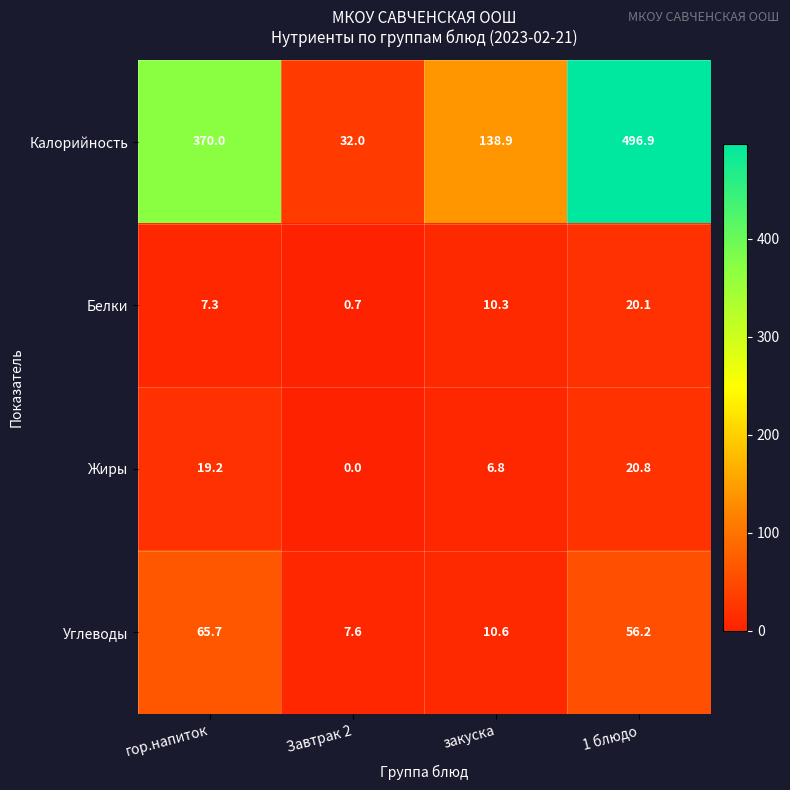

At which label is Жиры closest to 10?

закуска